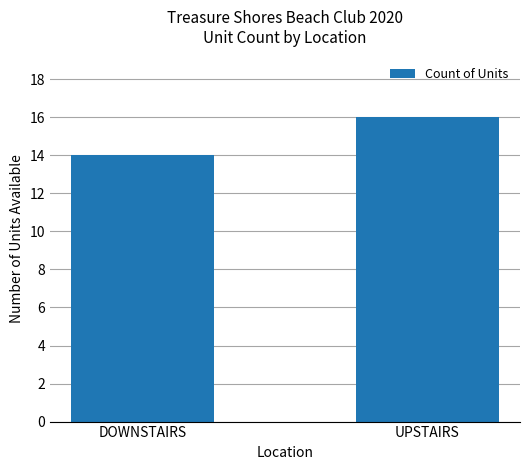

What is the difference between the values at UPSTAIRS and DOWNSTAIRS?

2